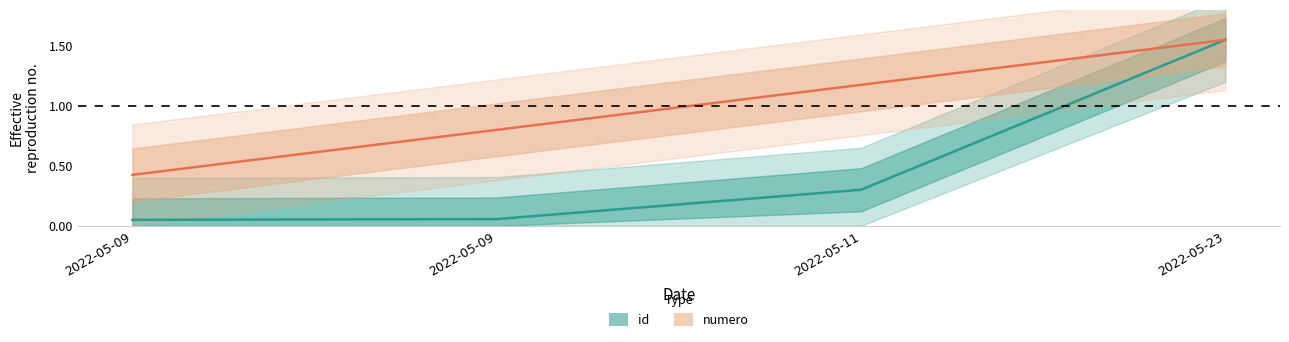

True or false: id has a value of 2.5 at 2022-05-23.

False